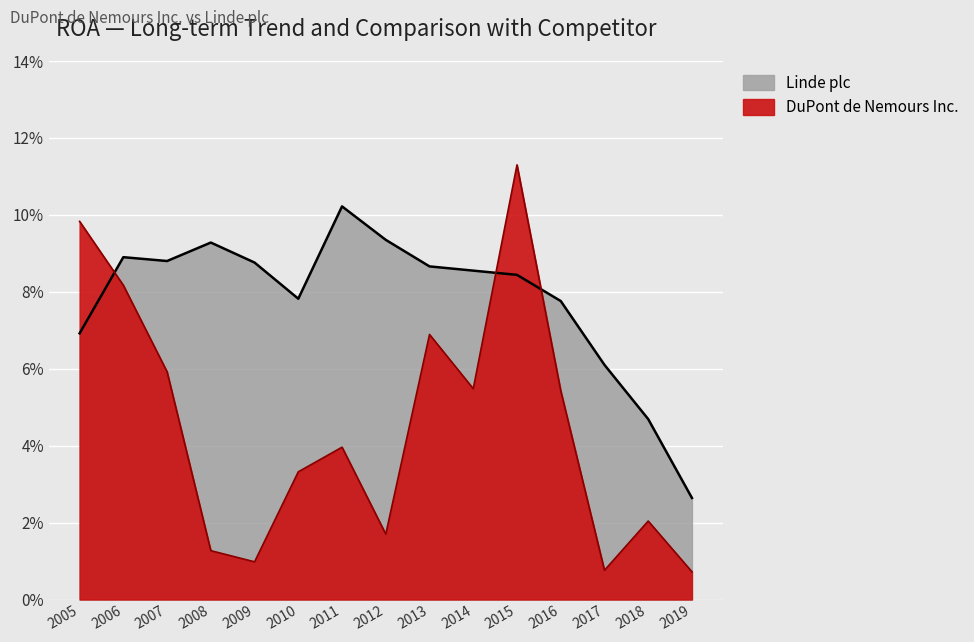

True or false: DuPont de Nemours Inc. has a value of 0.1 at 2015.

False